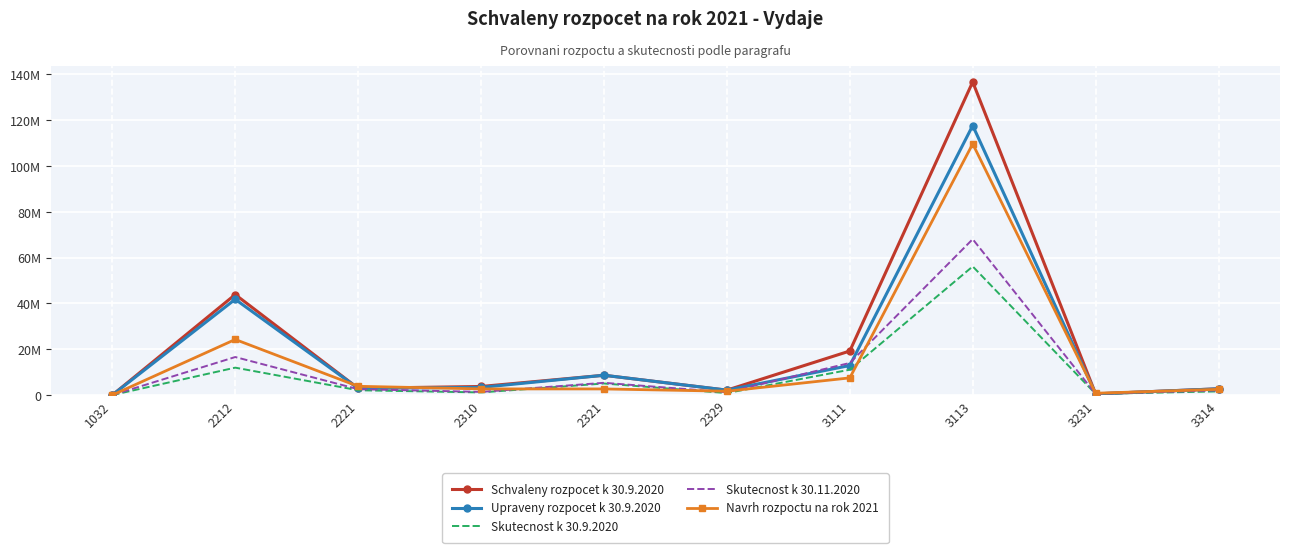

Reading right to left, transcribe all the data shown in this chart.

Schvaleny rozpocet k 30.9.2020: 2738000.0	511500.0	136761300.0	19235000.0	2150000.0	8650000.0	3750000.0	2958594.0	43895000.0	0.0
Upraveny rozpocet k 30.9.2020: 2738000.0	511500.0	117696398.0	12908396.2	2150000.0	8650000.0	3350000.0	2958594.0	41824970.0	0.0
Skutecnost k 30.9.2020: 1602695.0	511500.0	56173579.5	11071609.7	863473.2	5052880.0	1152207.9	2100538.8	11968138.4	1164.0
Skutecnost k 30.11.2020: 2041269.4	511500.0	68079746.0	14014158.5	1247317.2	5348469.4	1377884.9	2567325.2	16605306.4	1164.0
Navrh rozpoctu na rok 2021: 2509500.0	796000.0	109702000.0	7502000.0	1680000.0	2674000.0	2690000.0	3825313.0	24278000.0	0.0